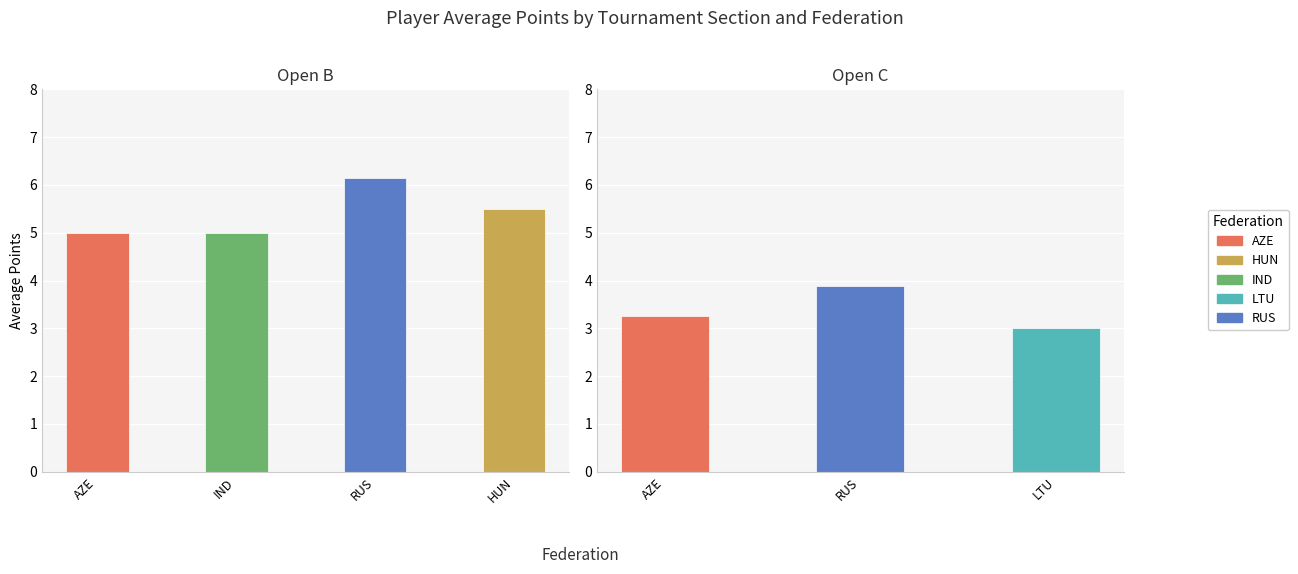

How many categories are shown in the chart?

7